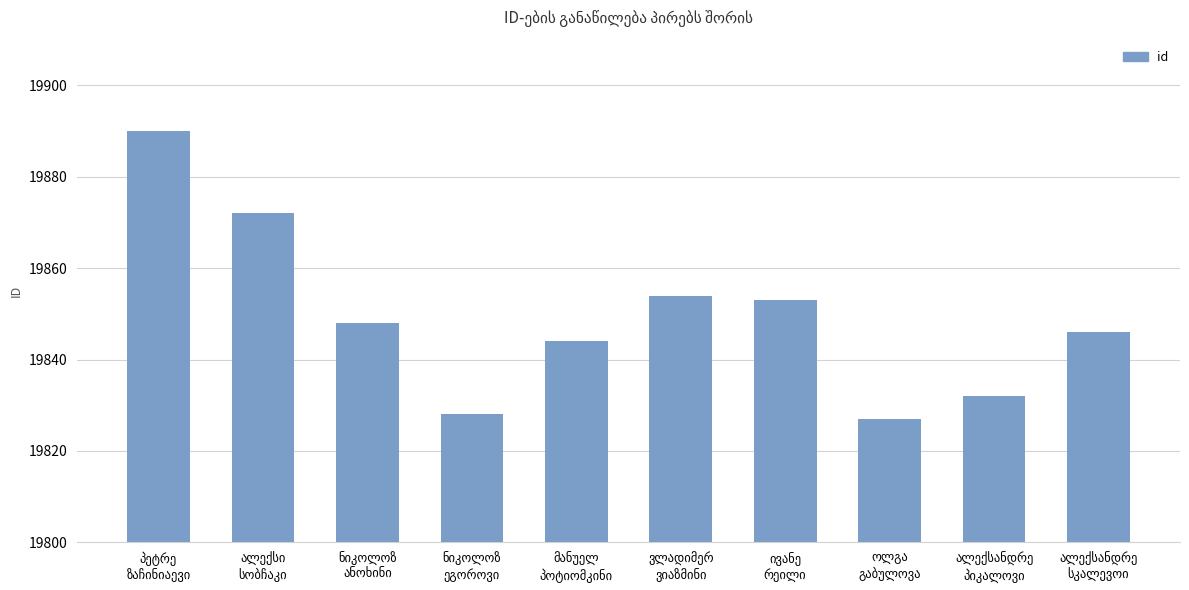

What is the value of the 5th bar from the left?

19844